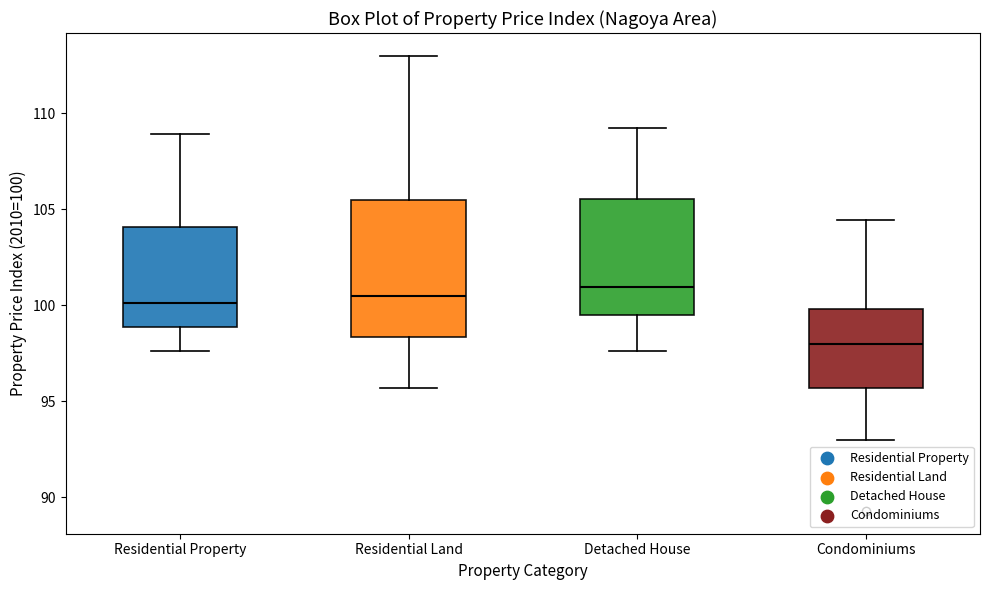

Where does the median line of the box for Detached House sit on the y-axis? The values are not printed on the chart, so give them approximately, as read against the axis.

101.0